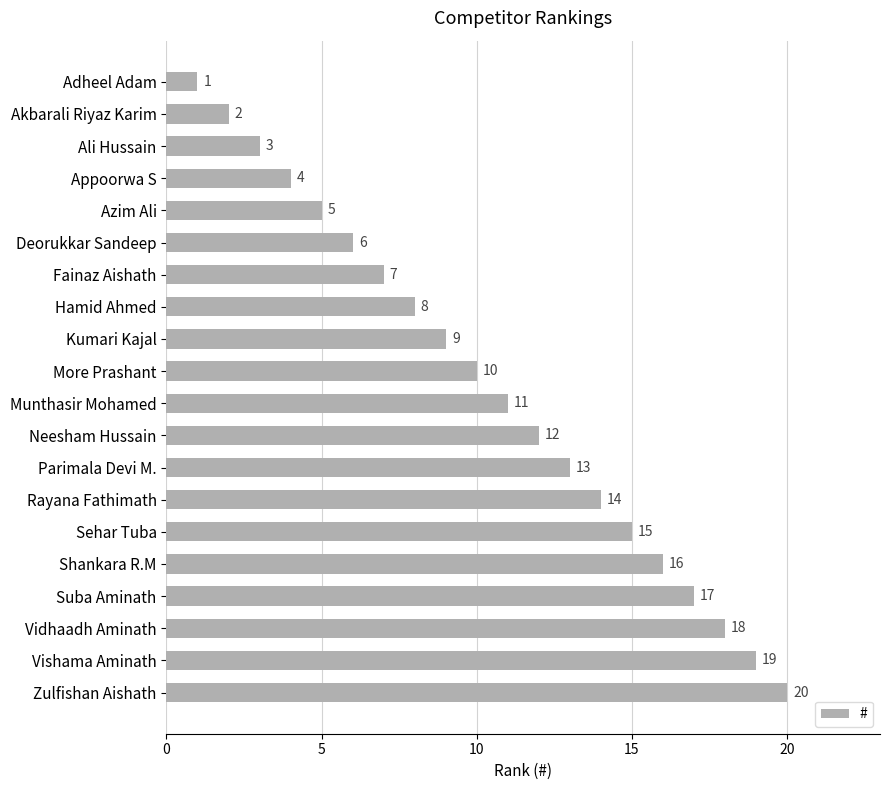

What is the label of the 7th bar from the bottom?

Rayana Fathimath